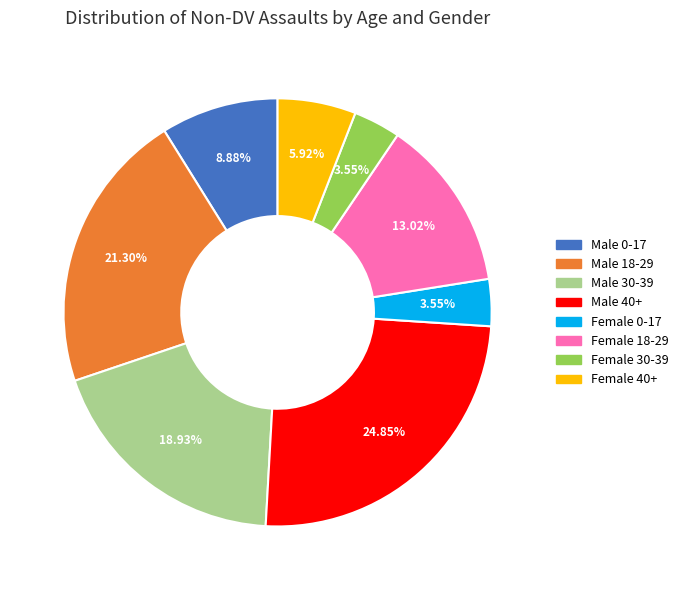

True or false: Male 0-17 accounts for 22% of the total.

False